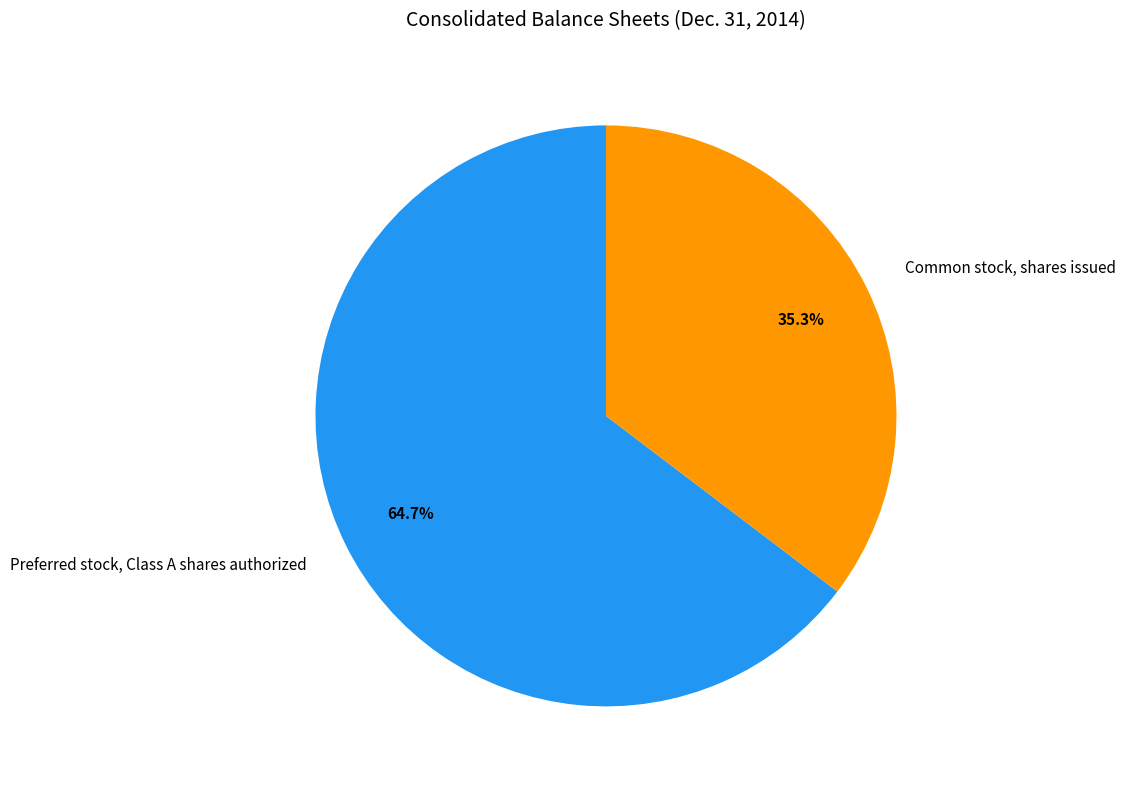

Approximately how many times larger is the value at Common stock, shares issued compared to Preferred stock, Class A shares authorized?

0.5